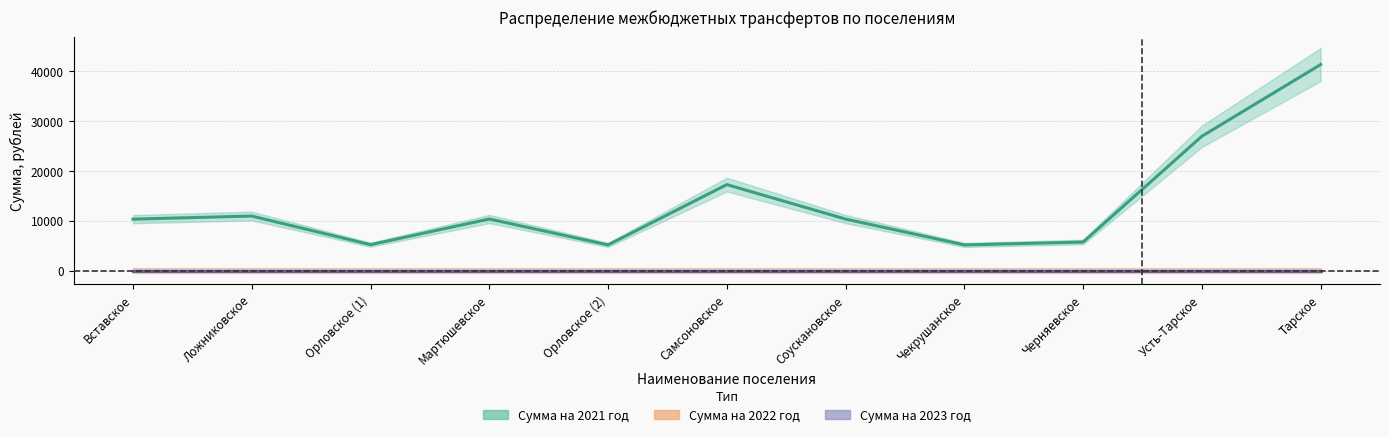

Reading right to left, list all the values displayed in this chart.

Сумма на 2021 год: Тарское=41253.6	Усть-Тарское=26900.6	Черняевское=5729.7	Чекрушанское=5156.7	Соускановское=10329.2	Самсоновское=17225.4	Орловское (2)=5156.7	Мартюшевское=10342.9	Орловское (1)=5202.4	Ложниковское=10932.1	Вставское=10313.4
Сумма на 2022 год: Тарское=0.0	Усть-Тарское=0.0	Черняевское=0.0	Чекрушанское=0.0	Соускановское=0.0	Самсоновское=0.0	Орловское (2)=0.0	Мартюшевское=0.0	Орловское (1)=0.0	Ложниковское=0.0	Вставское=0.0
Сумма на 2023 год: Тарское=0.0	Усть-Тарское=0.0	Черняевское=0.0	Чекрушанское=0.0	Соускановское=0.0	Самсоновское=0.0	Орловское (2)=0.0	Мартюшевское=0.0	Орловское (1)=0.0	Ложниковское=0.0	Вставское=0.0